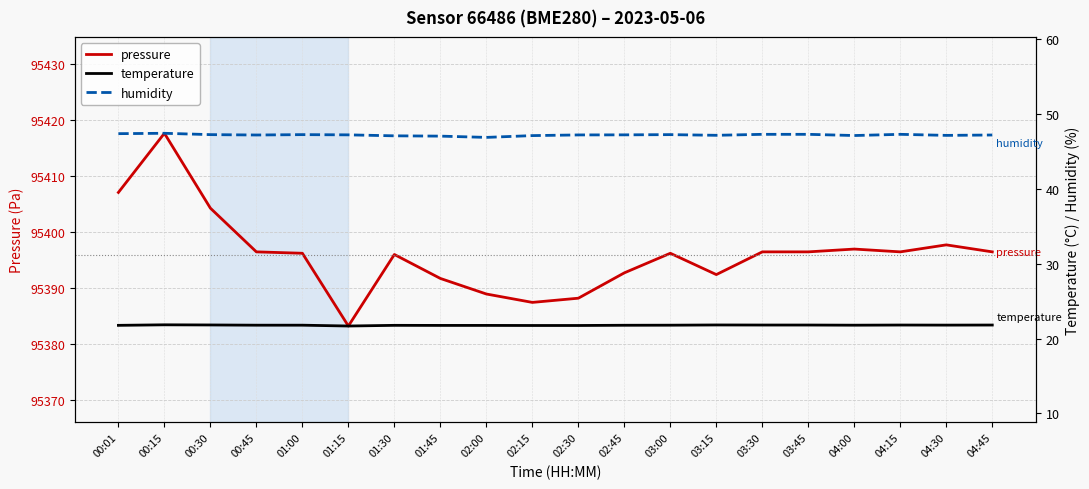

What is the label of the 2nd point from the left?

00:15